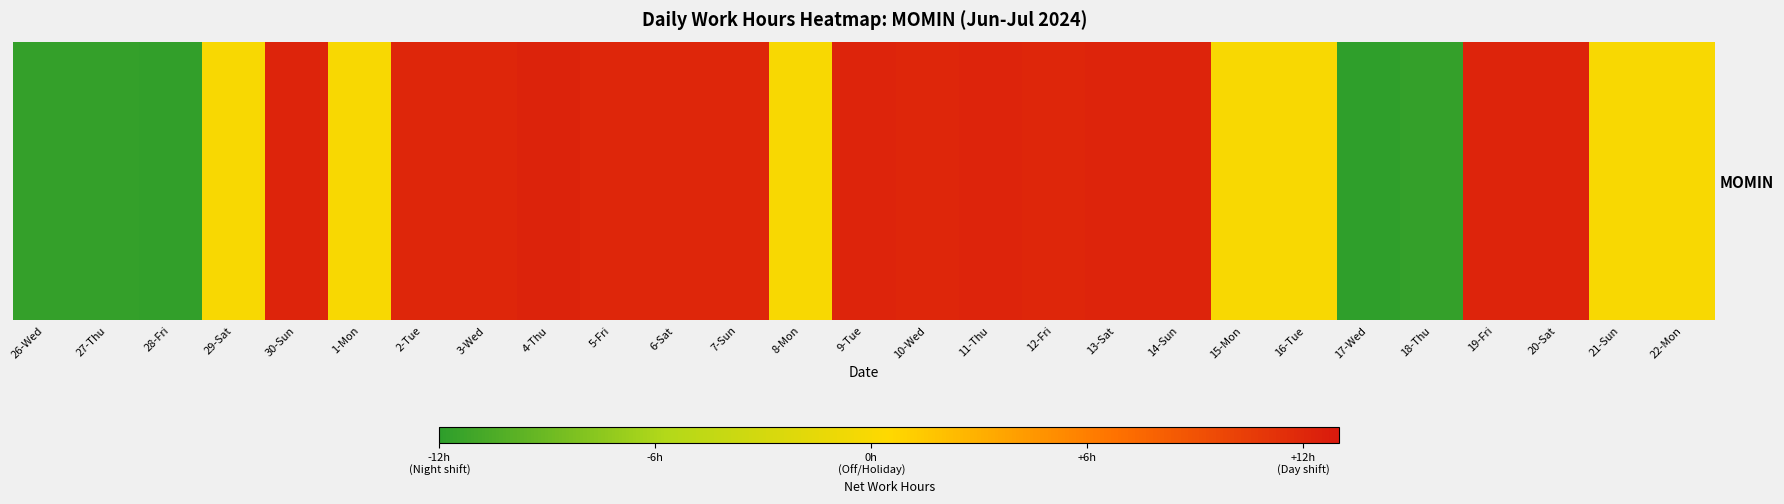

How many values exceed 12?

15